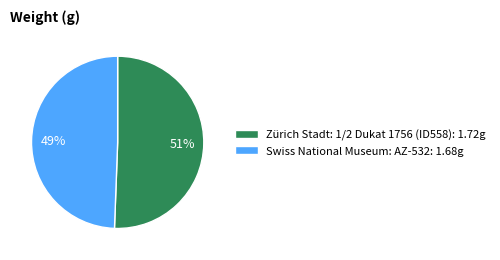

Does Zürich Stadt: 1/2 Dukat 1756 (ID558) account for over 50% of the chart?

Yes